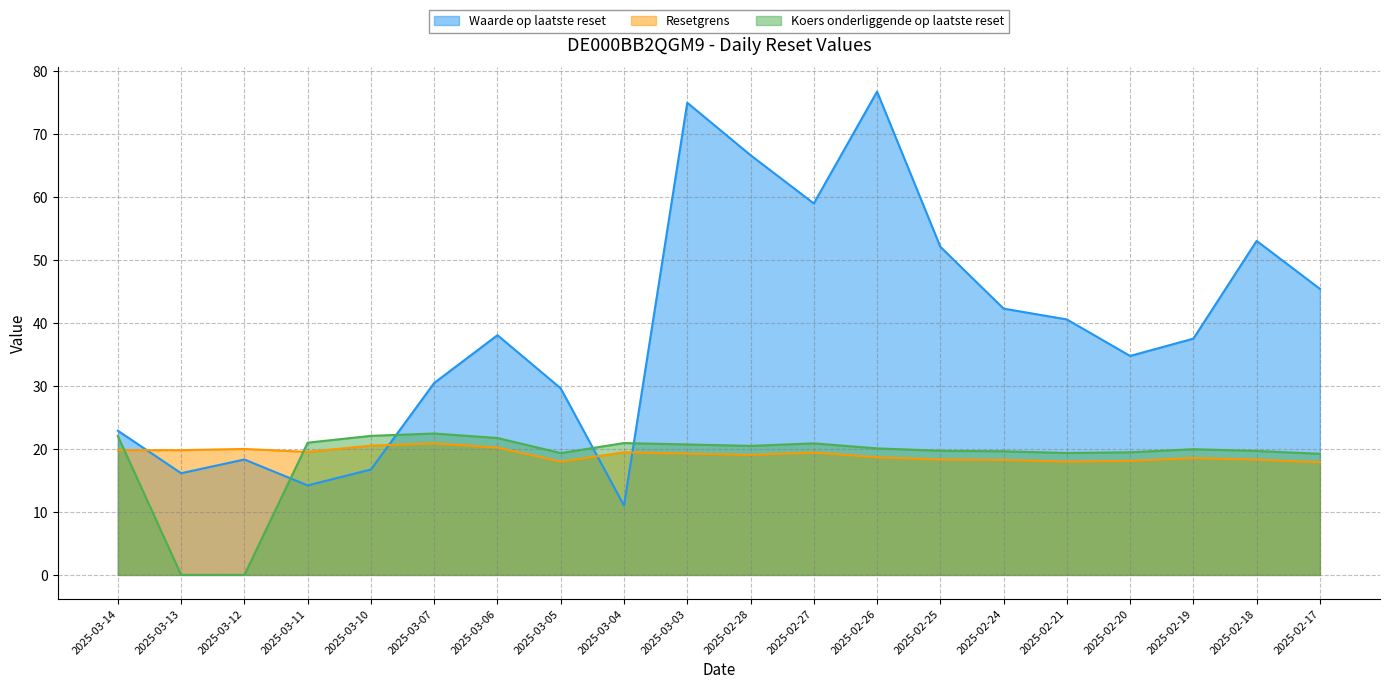

How many values in Koers onderliggende op laatste reset are above zero?

18